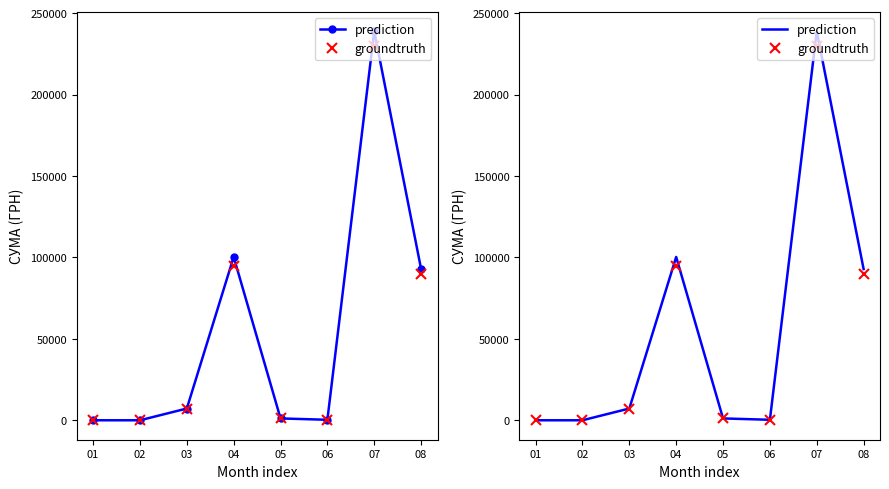

List the series in order of their overall mean, highest first.

prediction, groundtruth